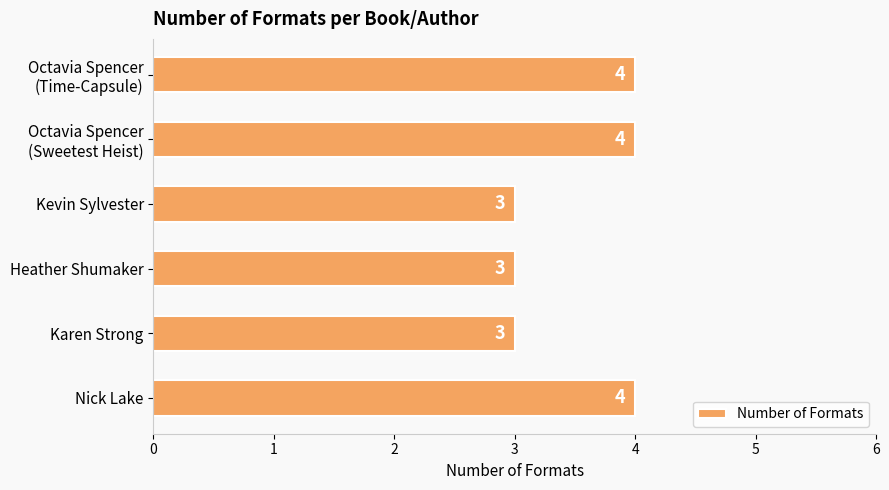

Approximately how many times larger is the value at Nick Lake compared to Kevin Sylvester?

1.3